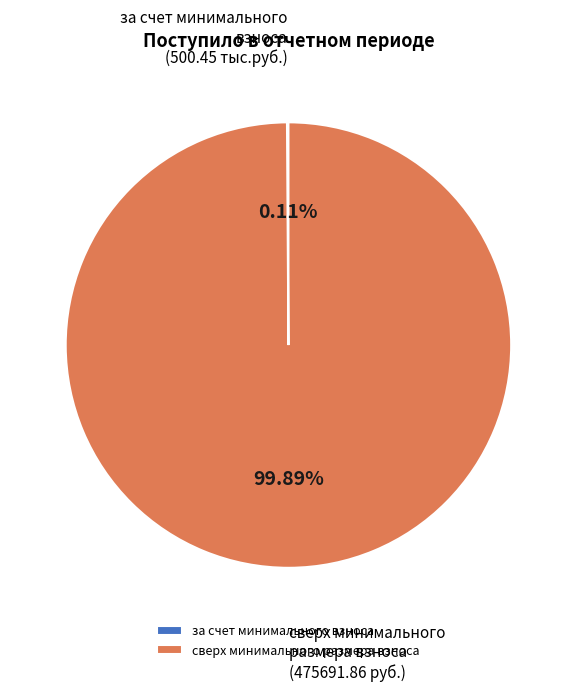

What is the largest slice in the pie chart?

сверх минимального размера взноса